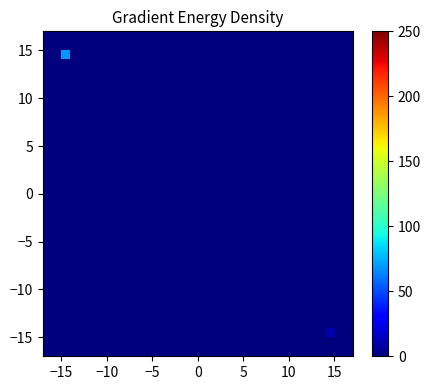

How many series are shown in this chart?

35